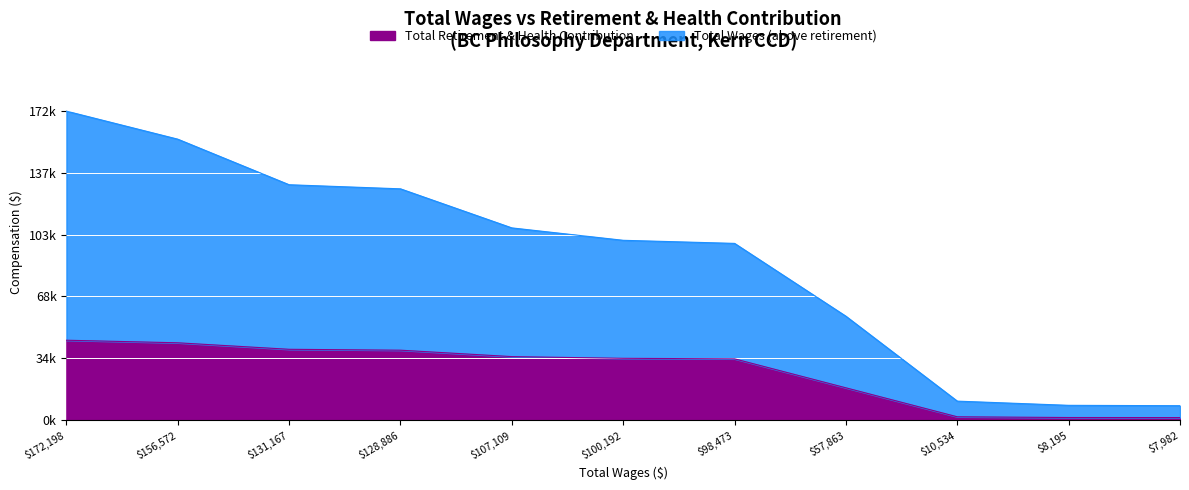

What is the sum of all Total Retirement & Health Contribution values?

33.9